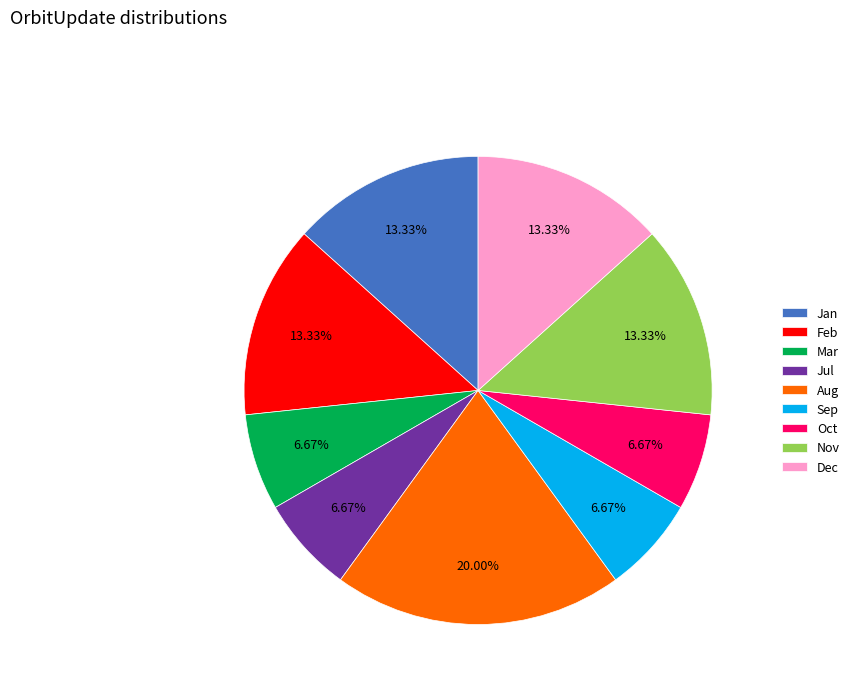

To the nearest percent, what is the average slice percentage?

11%